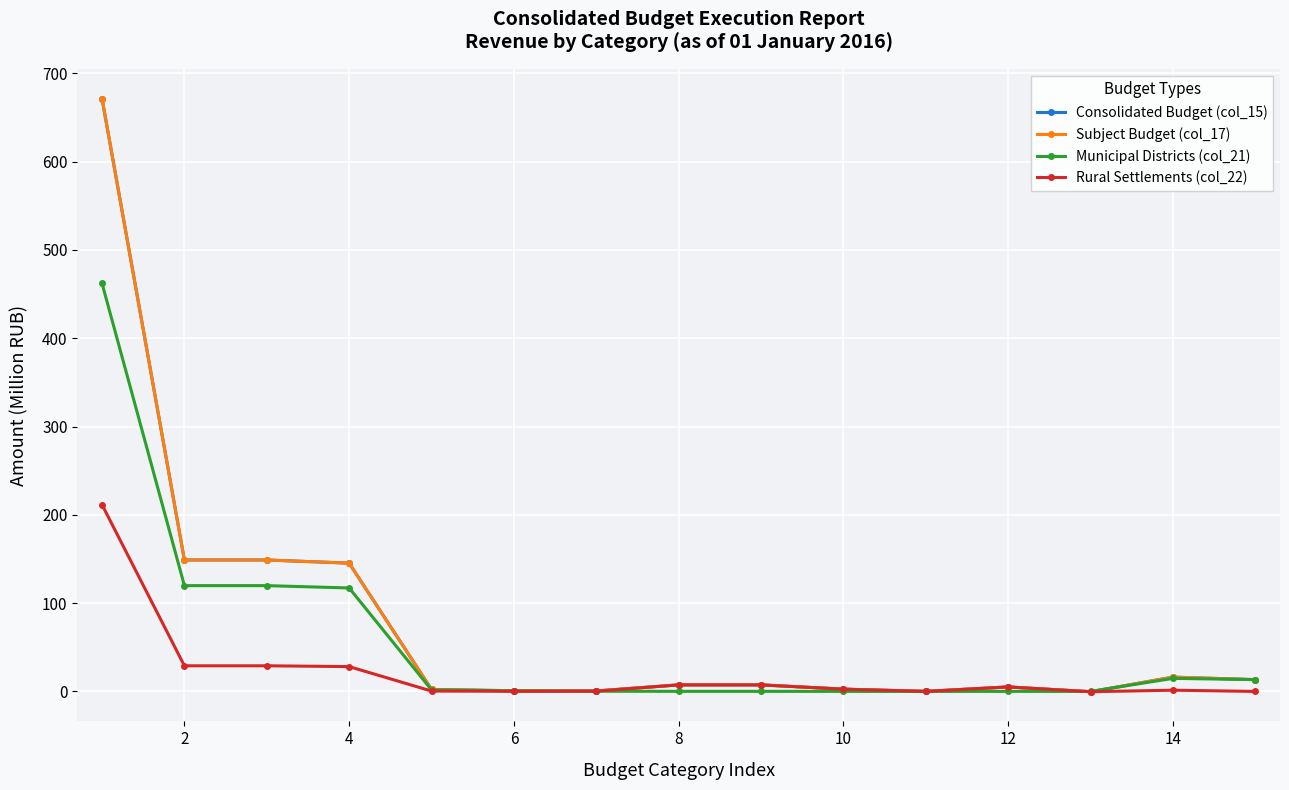

True or false: Consolidated Budget (col_15) and Subject Budget (col_17) intersect in this chart.

False